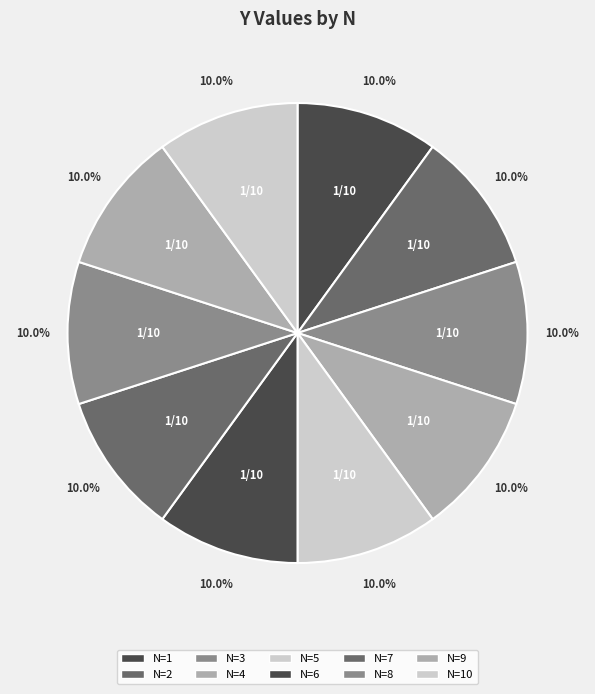

How many slices are in this pie chart?

10